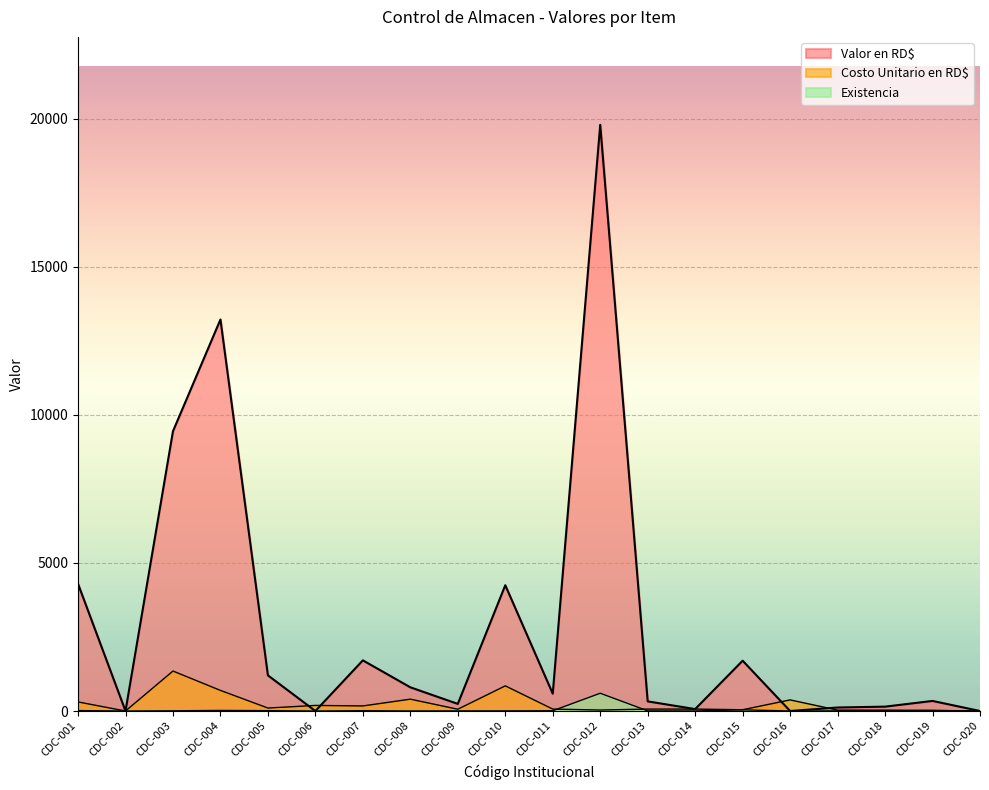

Reading left to right, transcribe all the data shown in this chart.

Valor en RD$: CDC-001=4295.2	CDC-002=0.0	CDC-003=9450.0	CDC-004=13224.0	CDC-005=1203.6	CDC-006=0.0	CDC-007=1711.0	CDC-008=800.0	CDC-009=240.0	CDC-010=4248.0	CDC-011=585.0	CDC-012=19800.0	CDC-013=325.0	CDC-014=65.0	CDC-015=1699.2	CDC-016=0.0	CDC-017=118.0	CDC-018=147.5	CDC-019=339.8	CDC-020=0.0
Costo Unitario en RD$: CDC-001=306.8	CDC-002=0.0	CDC-003=1350.0	CDC-004=696.0	CDC-005=100.3	CDC-006=188.8	CDC-007=171.1	CDC-008=400.0	CDC-009=60.0	CDC-010=849.6	CDC-011=65.0	CDC-012=33.0	CDC-013=65.0	CDC-014=65.0	CDC-015=42.5	CDC-016=375.0	CDC-017=29.5	CDC-018=29.5	CDC-019=21.2	CDC-020=0.0
Existencia: CDC-001=14.0	CDC-002=0.0	CDC-003=7.0	CDC-004=19.0	CDC-005=12.0	CDC-006=0.0	CDC-007=10.0	CDC-008=2.0	CDC-009=4.0	CDC-010=5.0	CDC-011=9.0	CDC-012=600.0	CDC-013=5.0	CDC-014=1.0	CDC-015=40.0	CDC-016=0.0	CDC-017=4.0	CDC-018=5.0	CDC-019=16.0	CDC-020=0.0